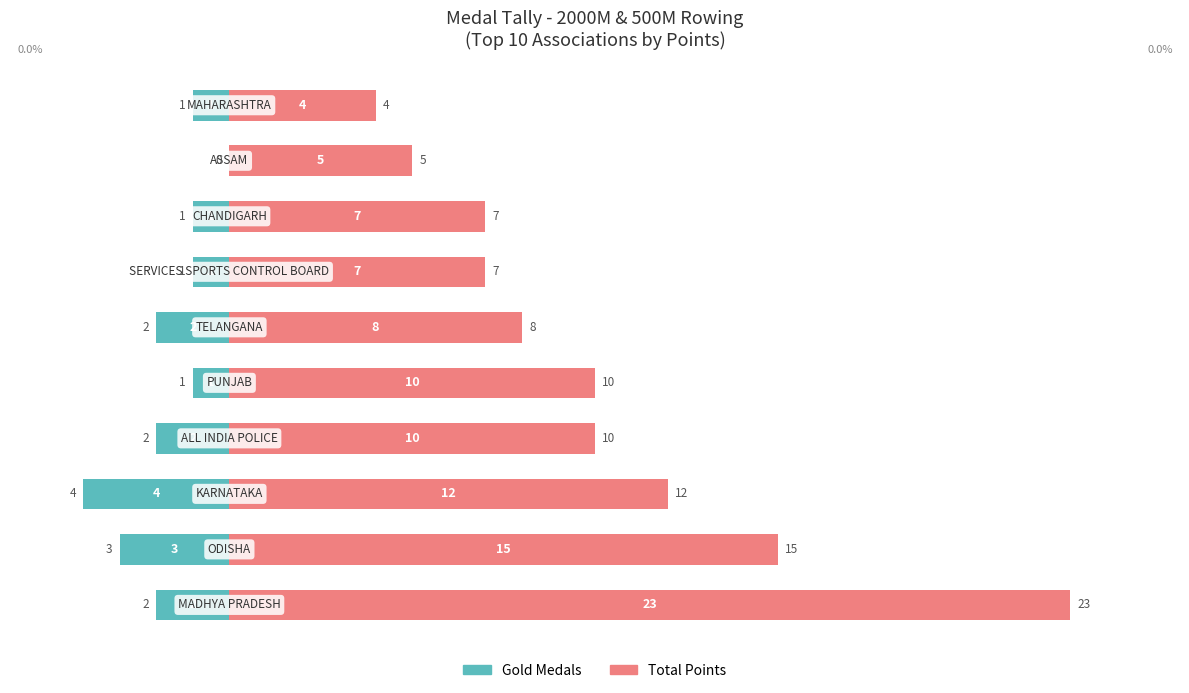

How many groups of bars are there?

10